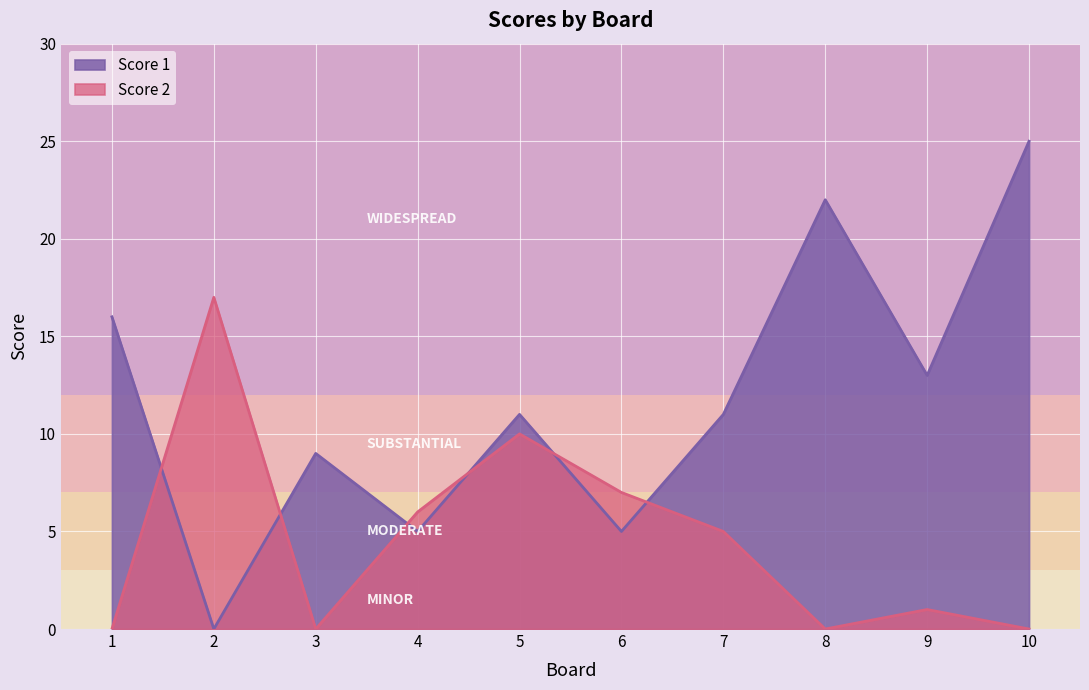

What is the difference between the Score 2 values at 7 and 5?

5